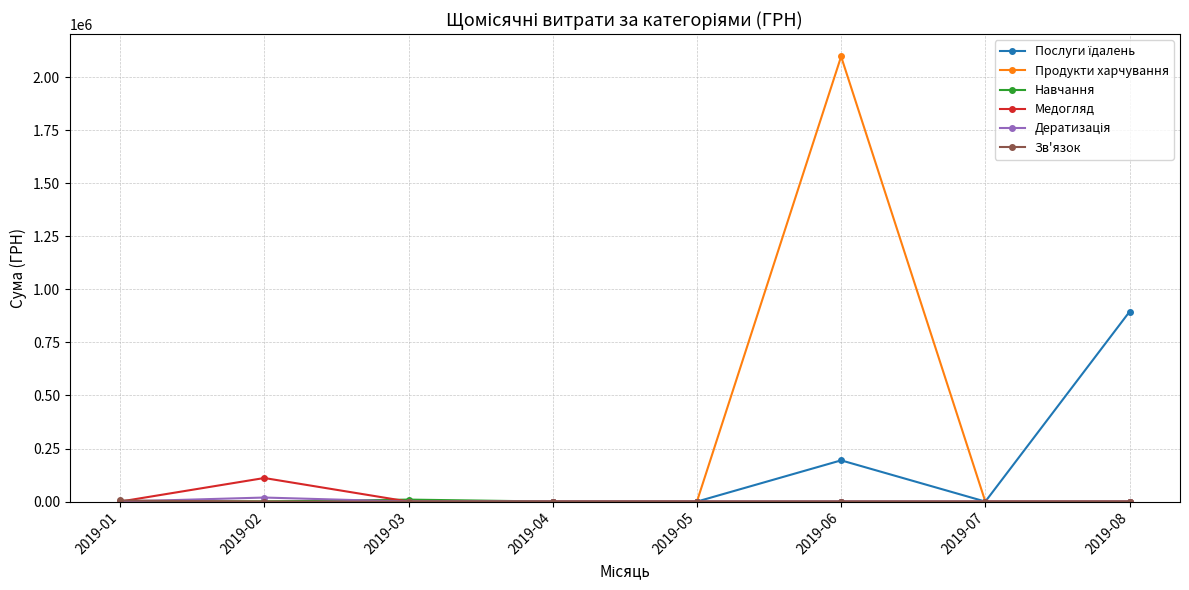

Which series changed the most between 2019-06 and 2019-08?

Продукти харчування